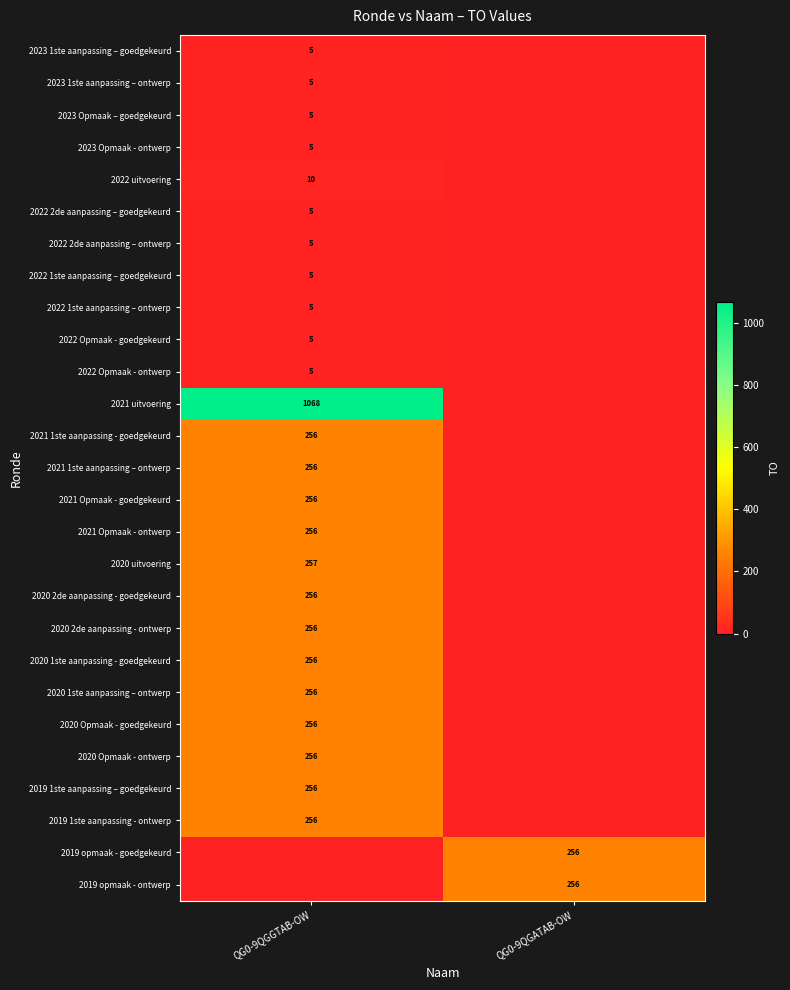

At how many categories does at least one series exceed 760?

1